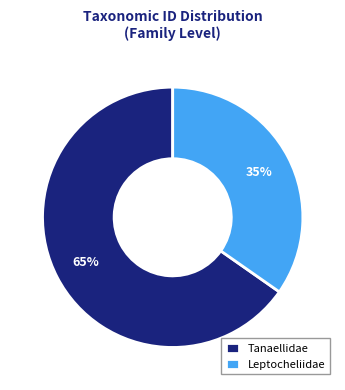

To the nearest percent, what portion does Leptocheliidae represent?

35%